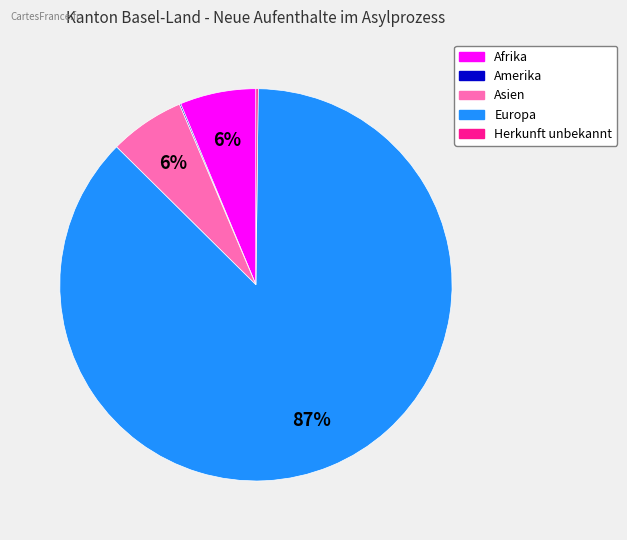

Does any single category account for the majority?

Yes